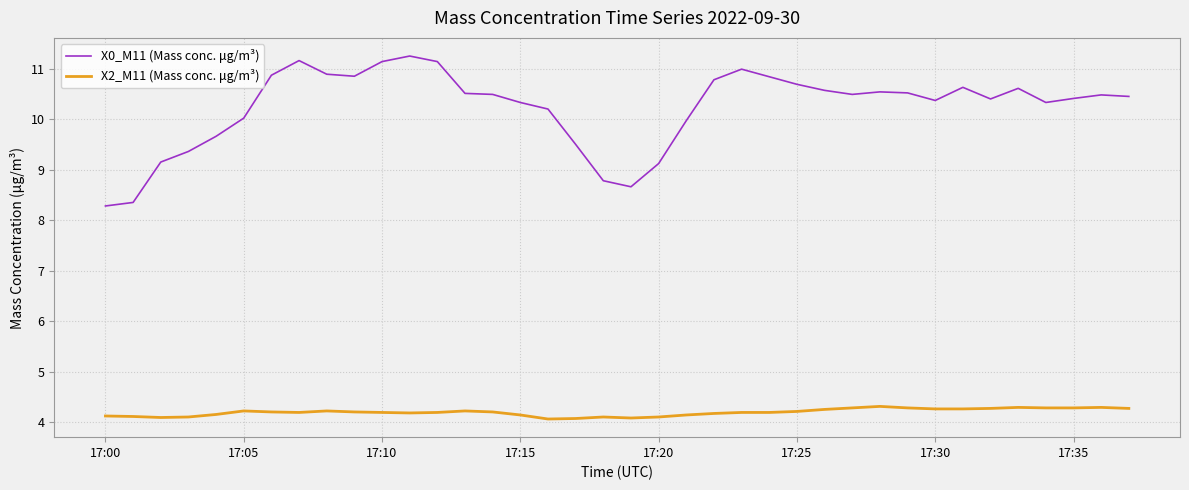

What is the minimum value for X0_M11 (Mass conc. μg/m³)?

8.3